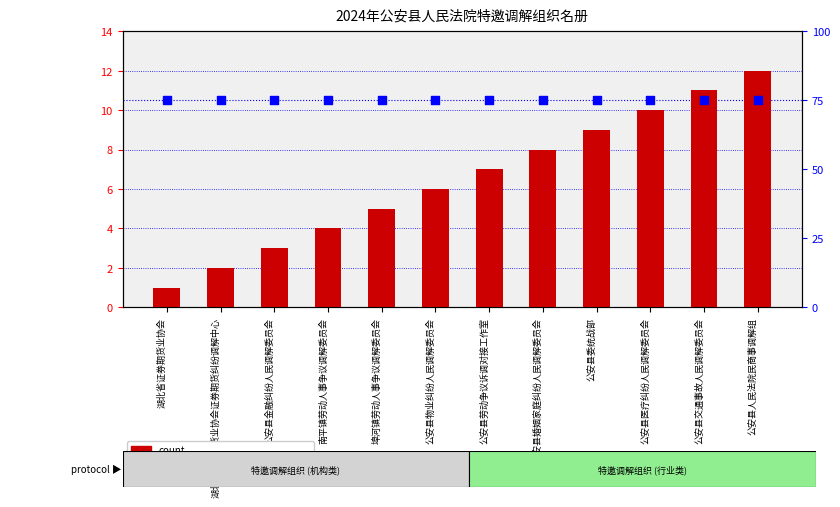

At which category is the sum across all series the highest?

公安县人民法院民商事调解组